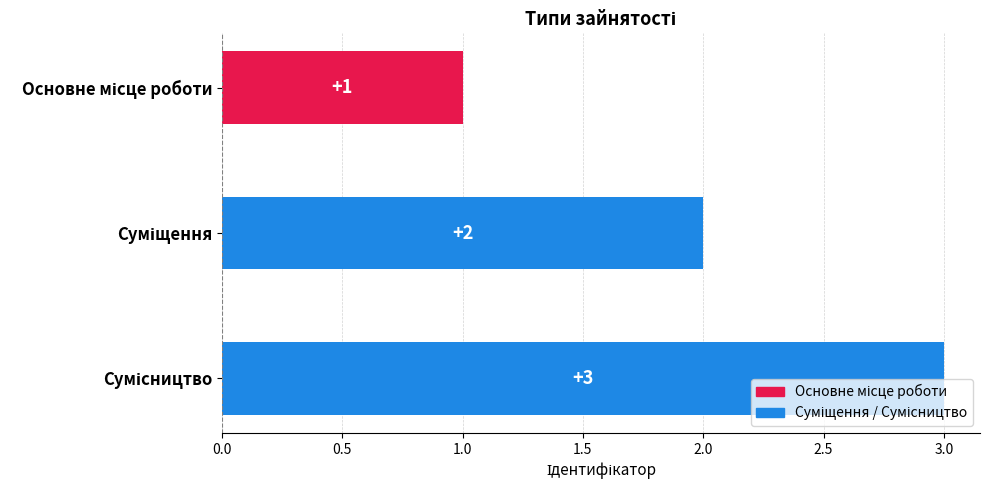

What is the average value?

2